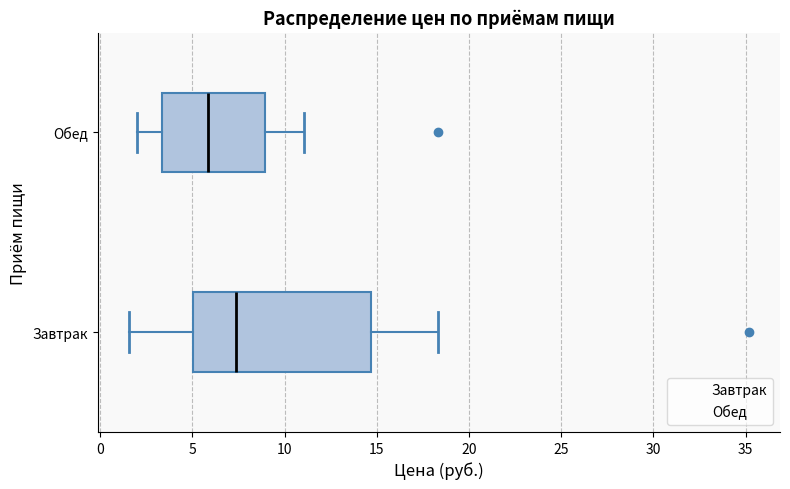

Reading bottom to top, read every box against the x-axis: the position of its median line, the range the box covers, and the ends of its whiskers. The values are not printed on the chart, so give them approximately, as read against the axis.

Завтрак: median 7.5, box 5.0 to 14.5, whiskers 1.5 to 18.5
Обед: median 6.0, box 3.5 to 9.0, whiskers 2.0 to 11.0